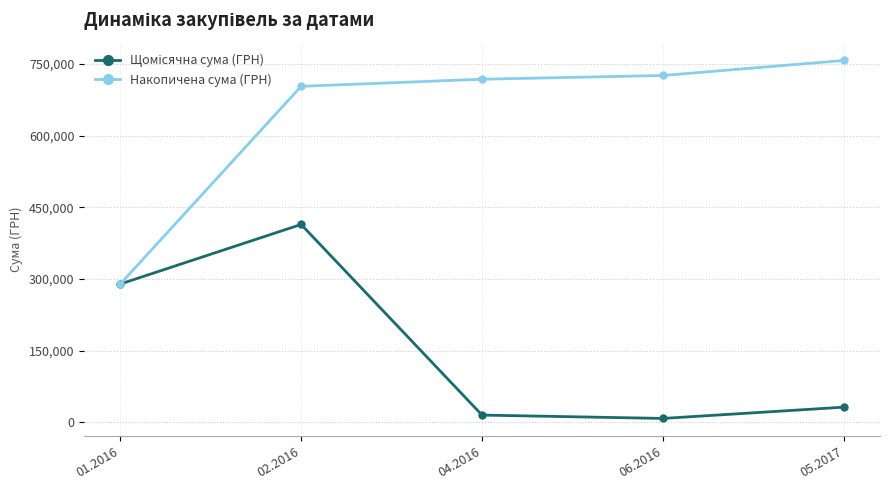

What is the difference between the highest and lowest values at 02.2016?

289317.4